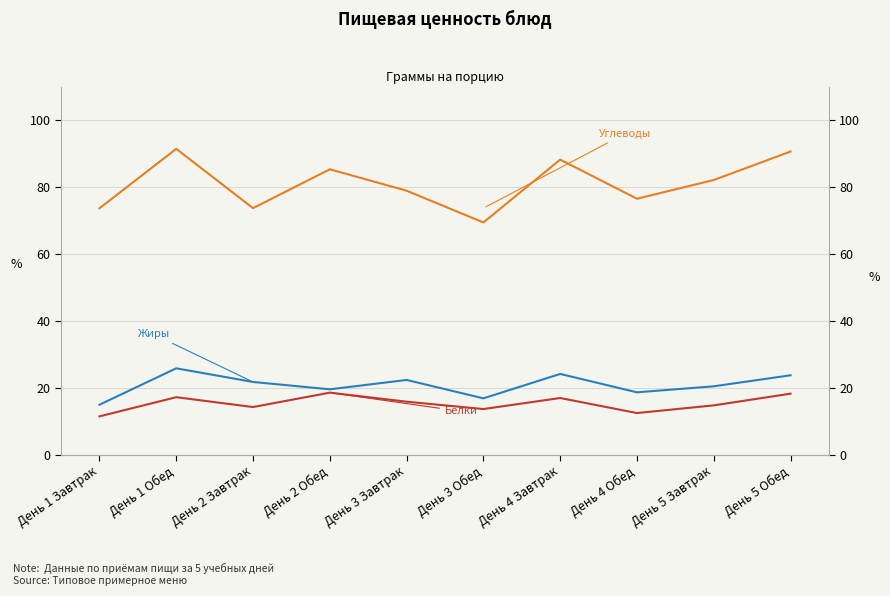

What is the label of the 4th point from the right?

День 4 Завтрак